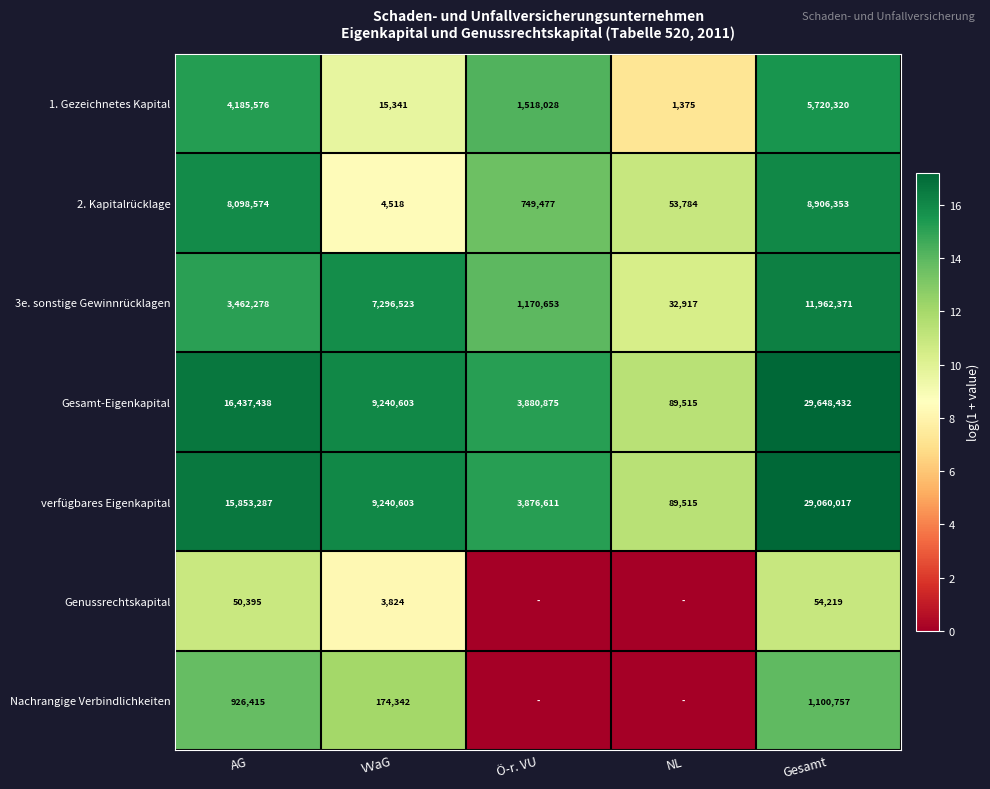

Between AG and VVaG, which series saw the biggest shift?

2. Kapitalrücklage